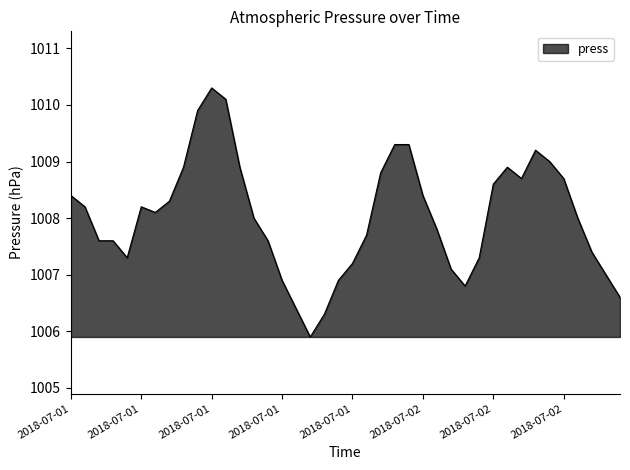

What is the difference between the maximum and minimum values?

4.4